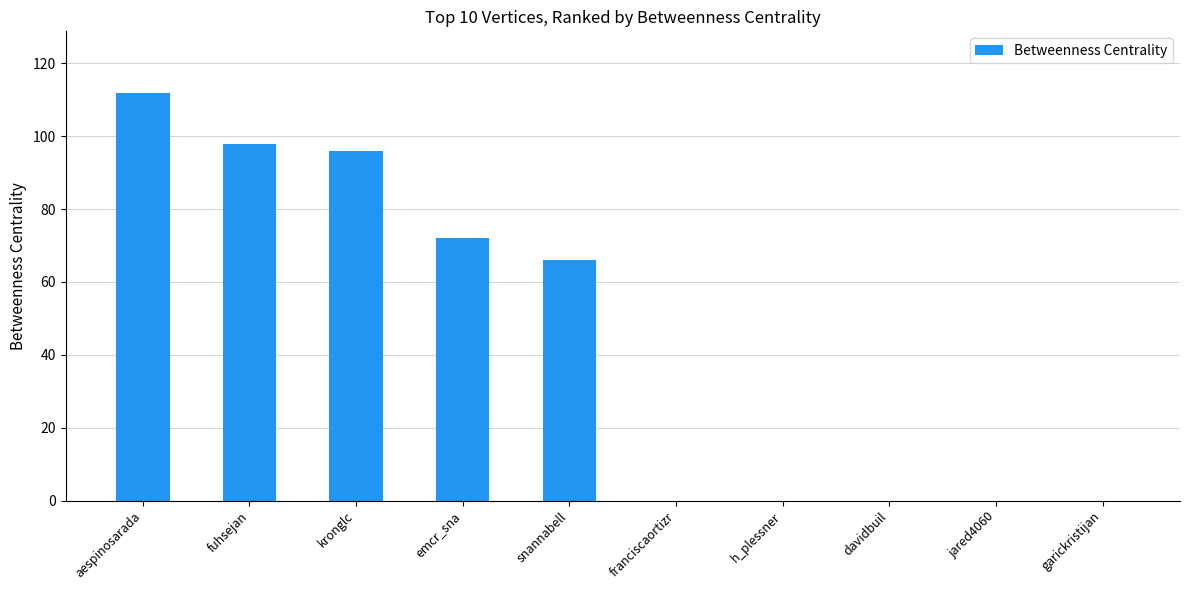

At which category does the chart reach its peak across all series?

aespinosarada